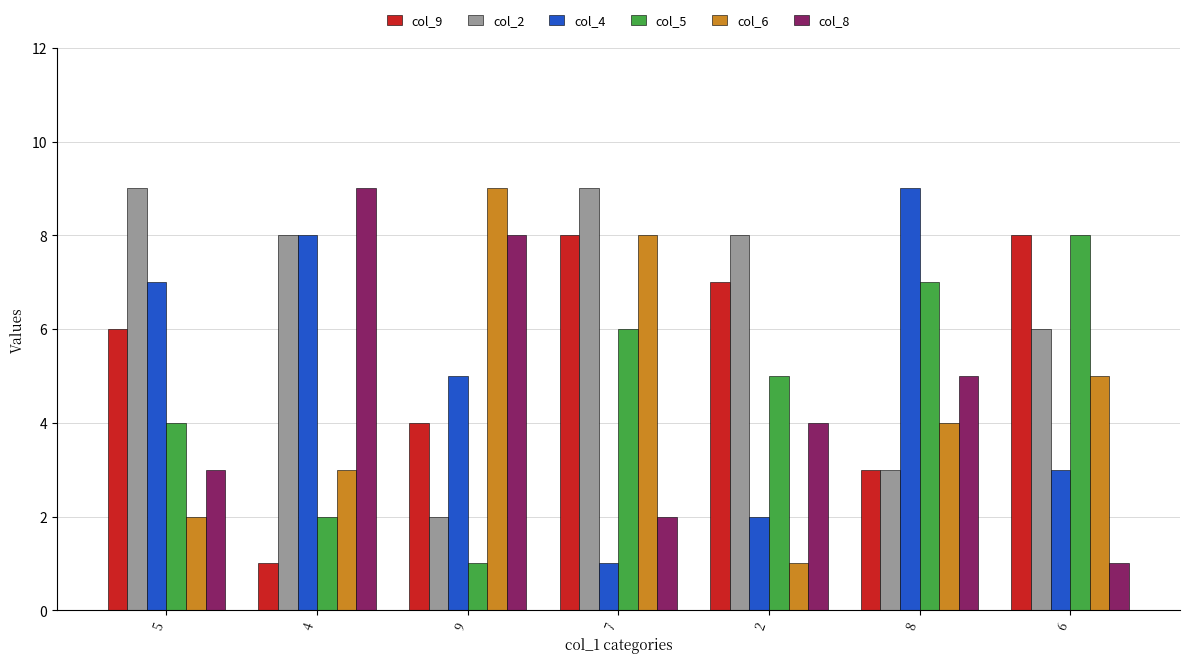

The value of col_4 at 7 is 0. True or false?

False